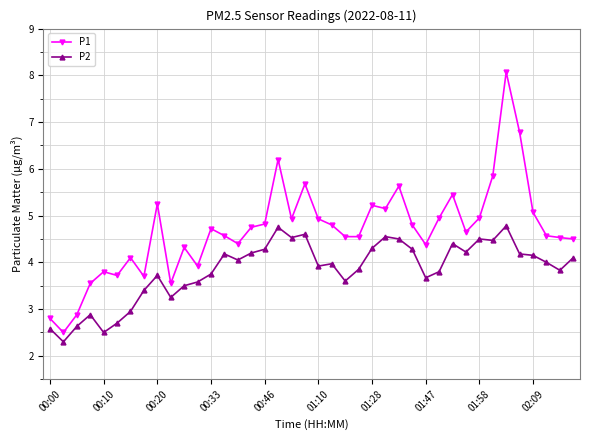

List the series in order of their peak value, lowest first.

P2, P1